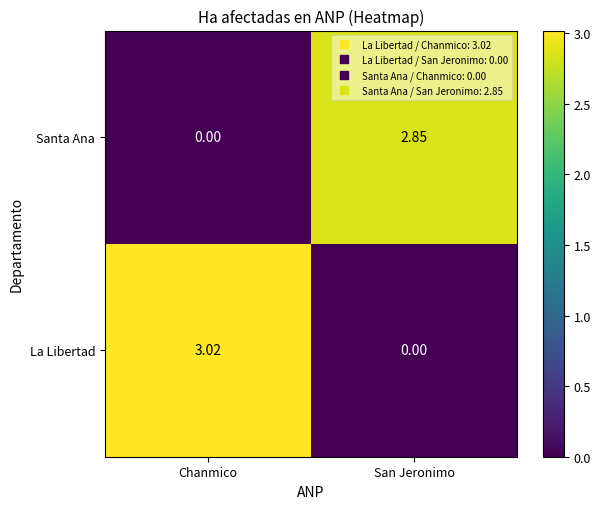

Which category has the lowest value in the Santa Ana series?

Chanmico